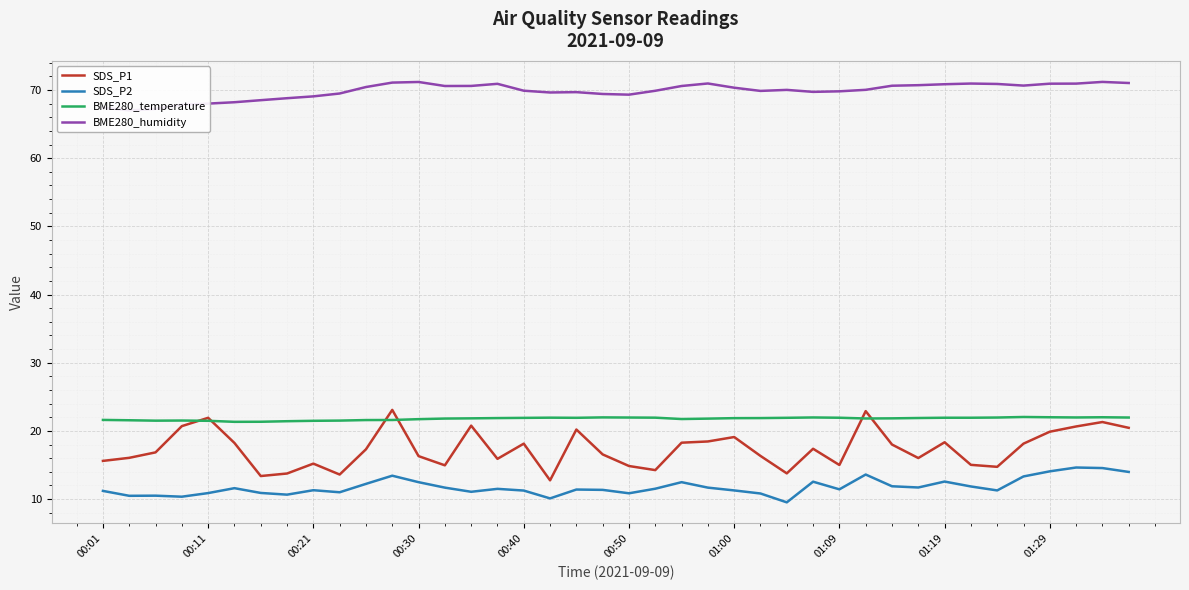

True or false: SDS_P2 and SDS_P1 intersect in this chart.

False